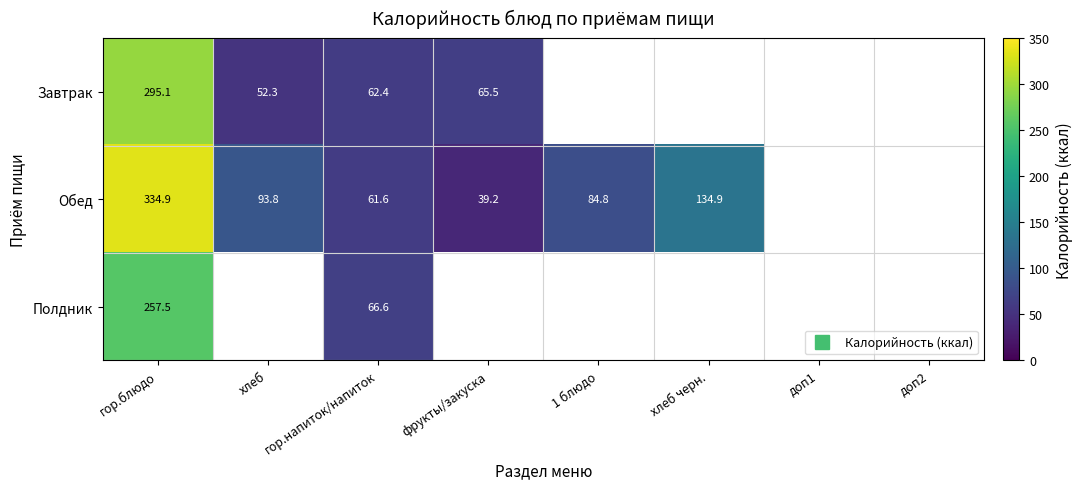

At which label is Завтрак closest to 147?

фрукты/закуска